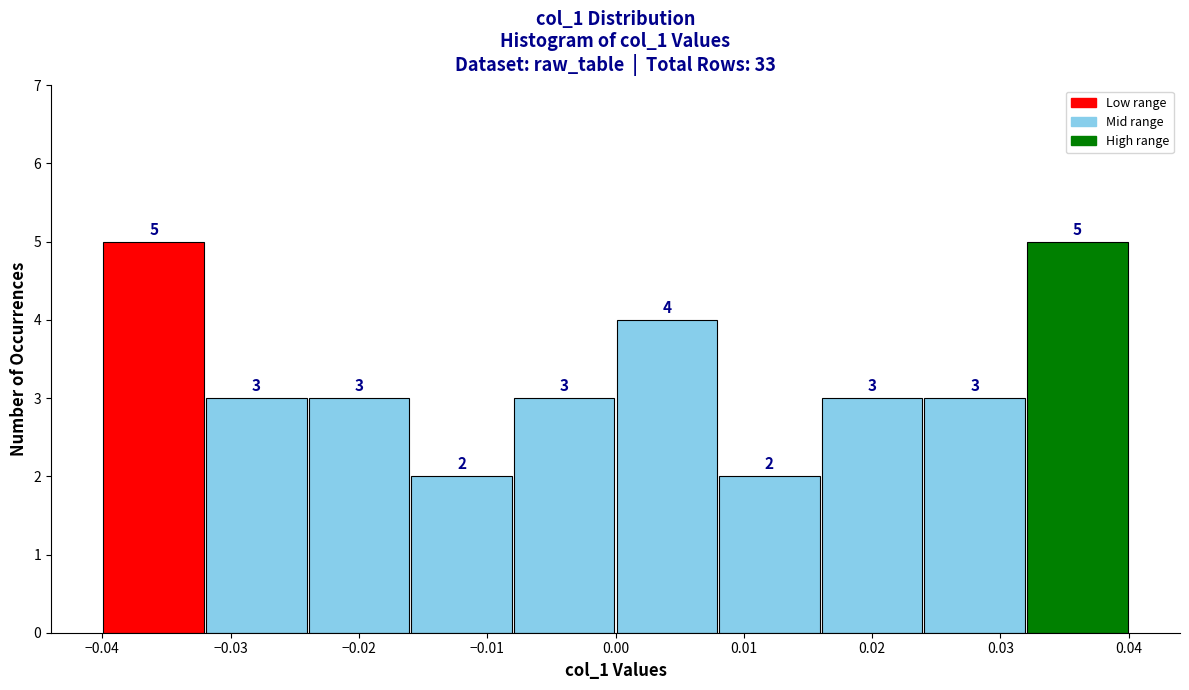

What is the height of the bar covering -0.040 to -0.032 on the x-axis?

5